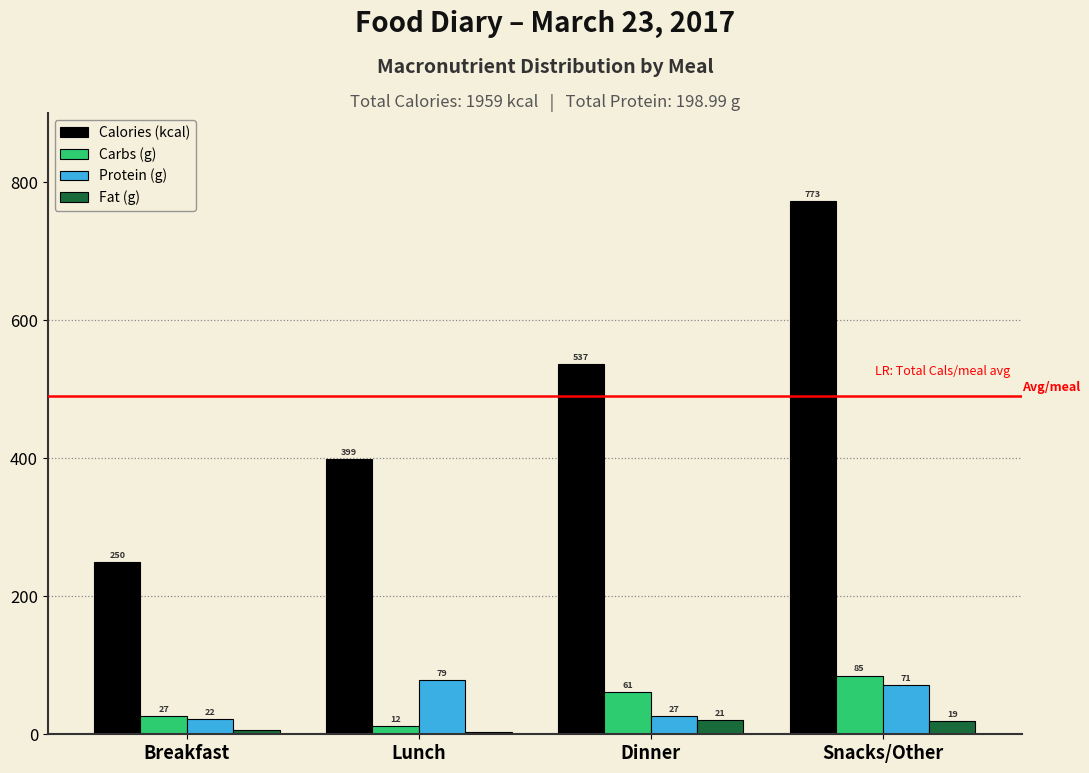

At which label does Protein (g) first exceed 71?

Lunch